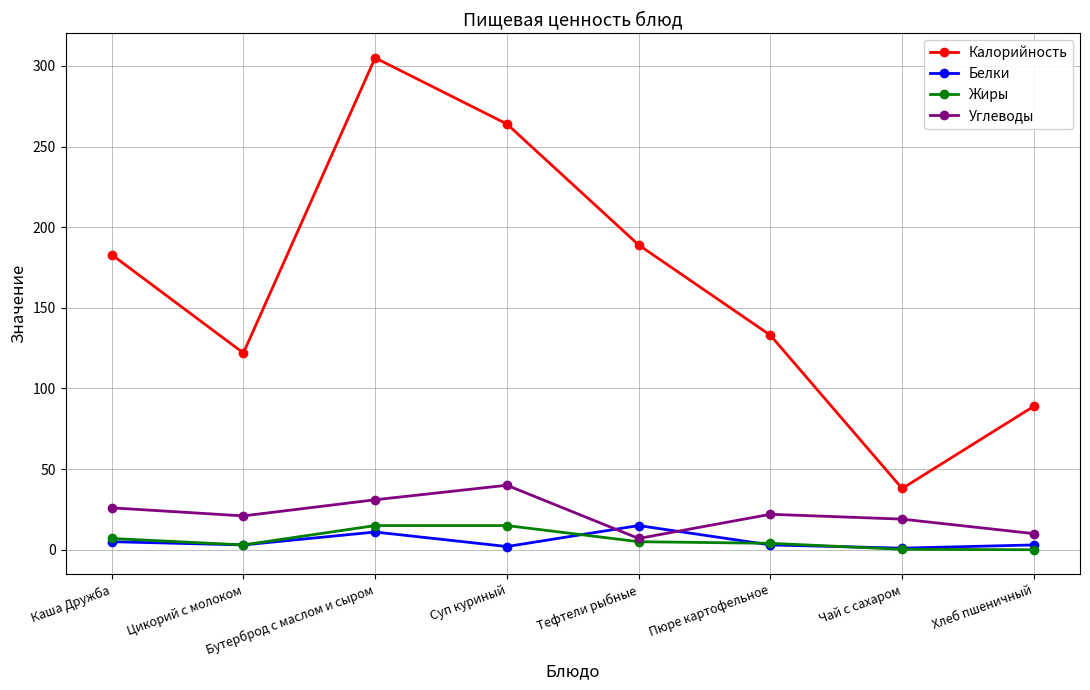

What is the greatest value displayed?

305.0